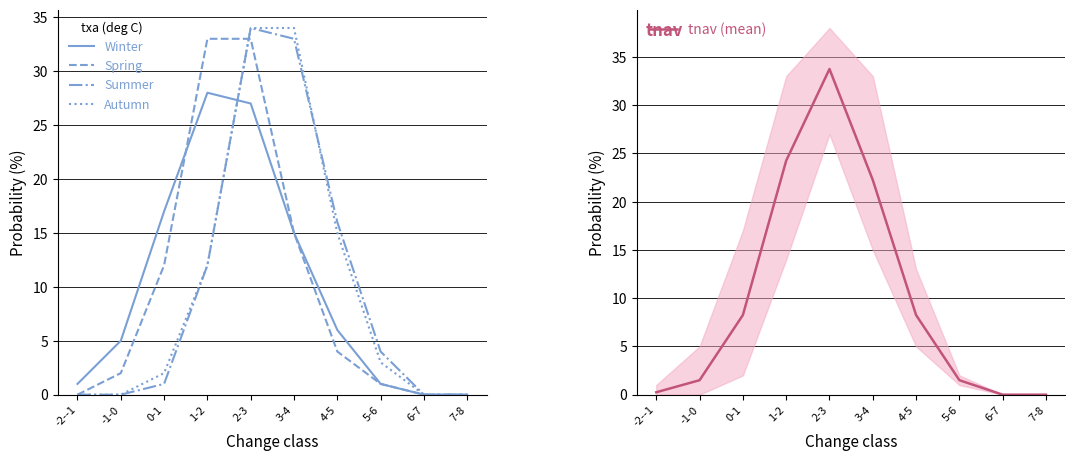

Rank the series at 3-4 from highest to lowest value.

Autumn, Summer, tnav (mean), Winter, Spring